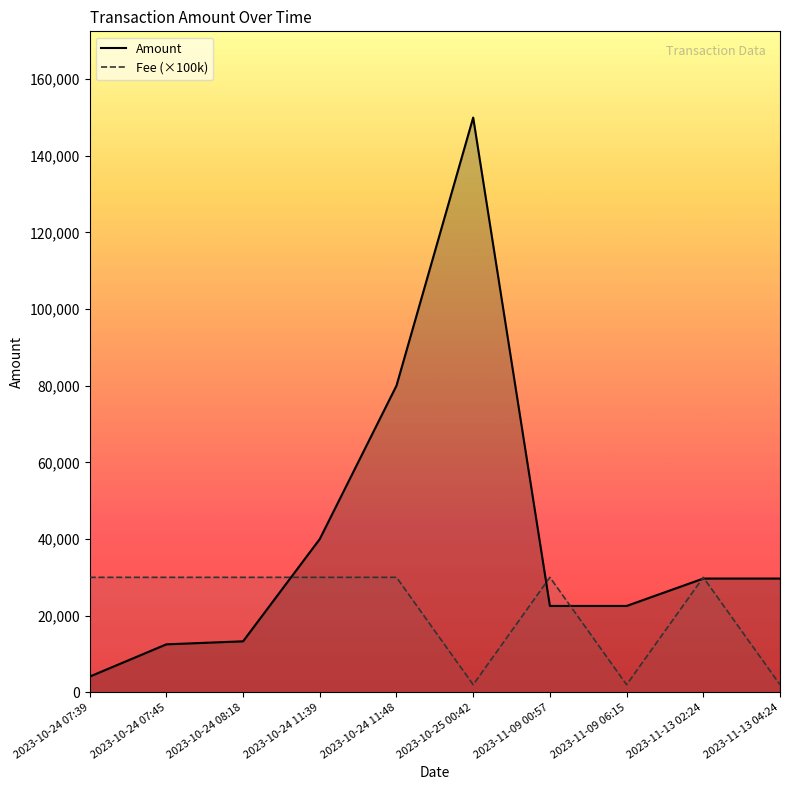

Which series has the largest total across all categories?

Amount